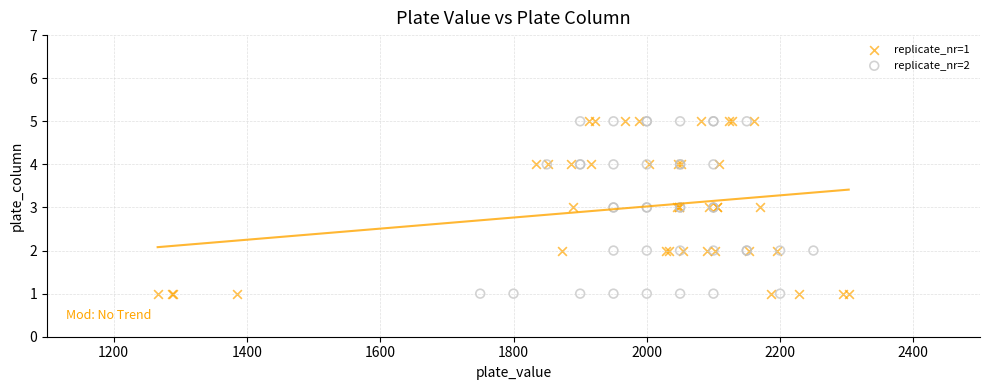

What are all the series names shown in the legend?

replicate_nr=1, replicate_nr=2